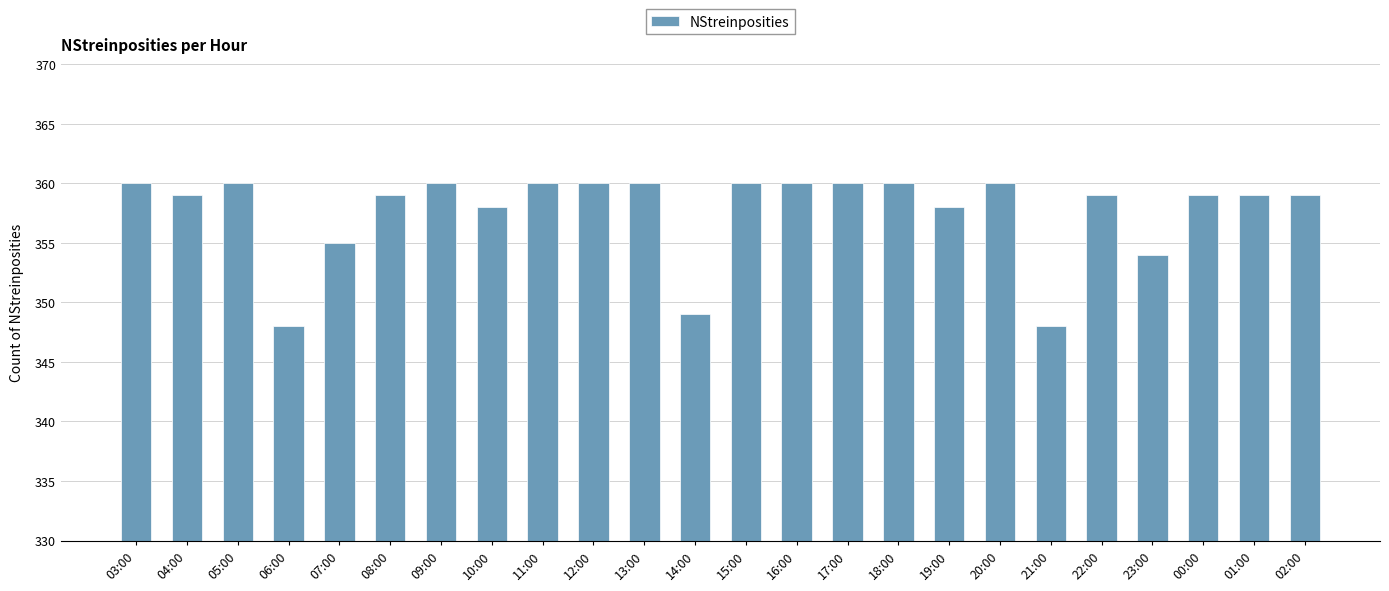

What is the maximum value shown in the chart?

360